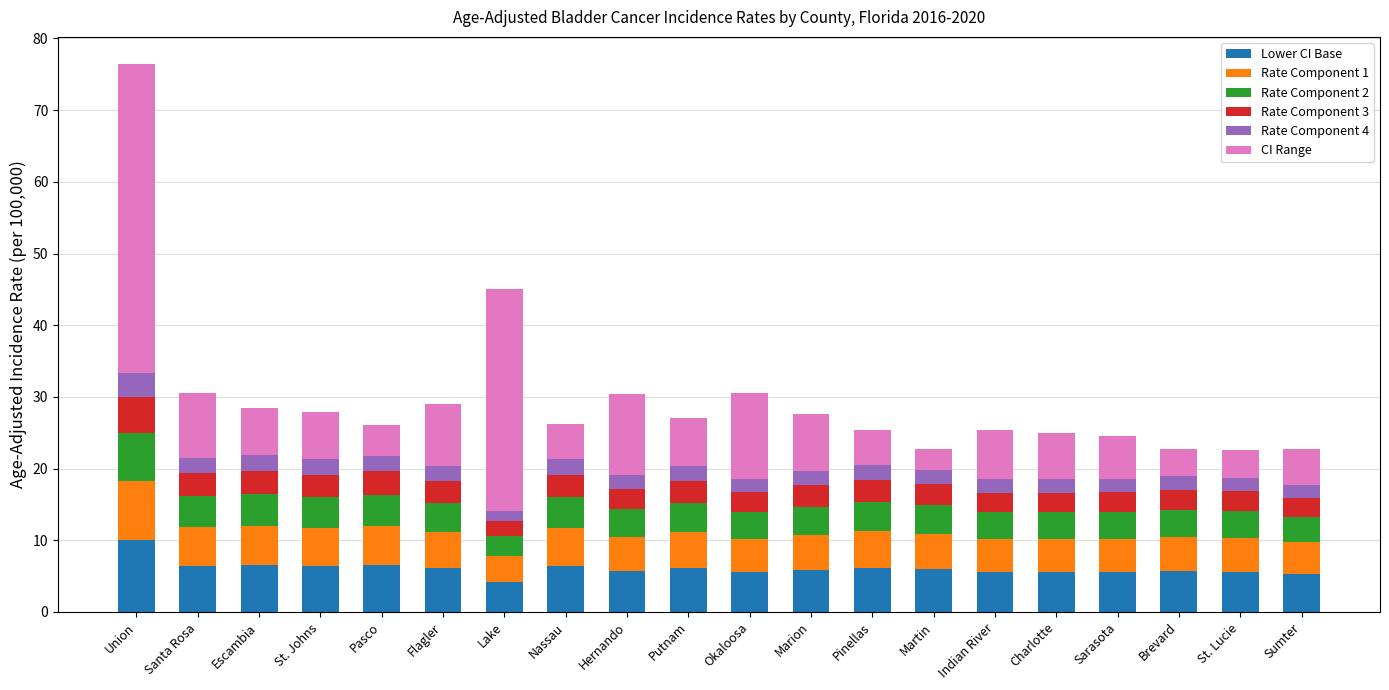

What is the difference between the maximum and second lowest values in the Lower CI Base series?

4.7